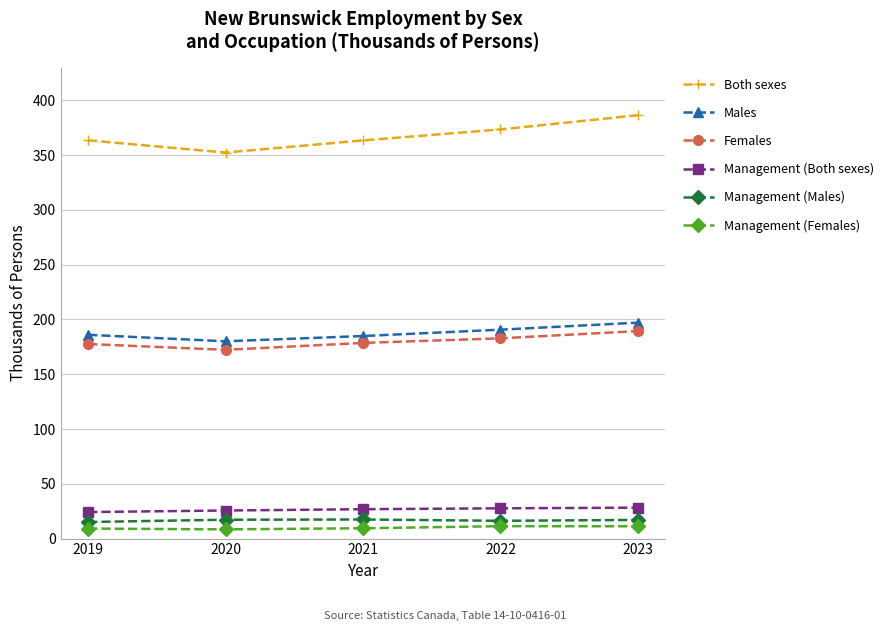

True or false: Management (Both sexes) and Management (Males) cross at least once.

False